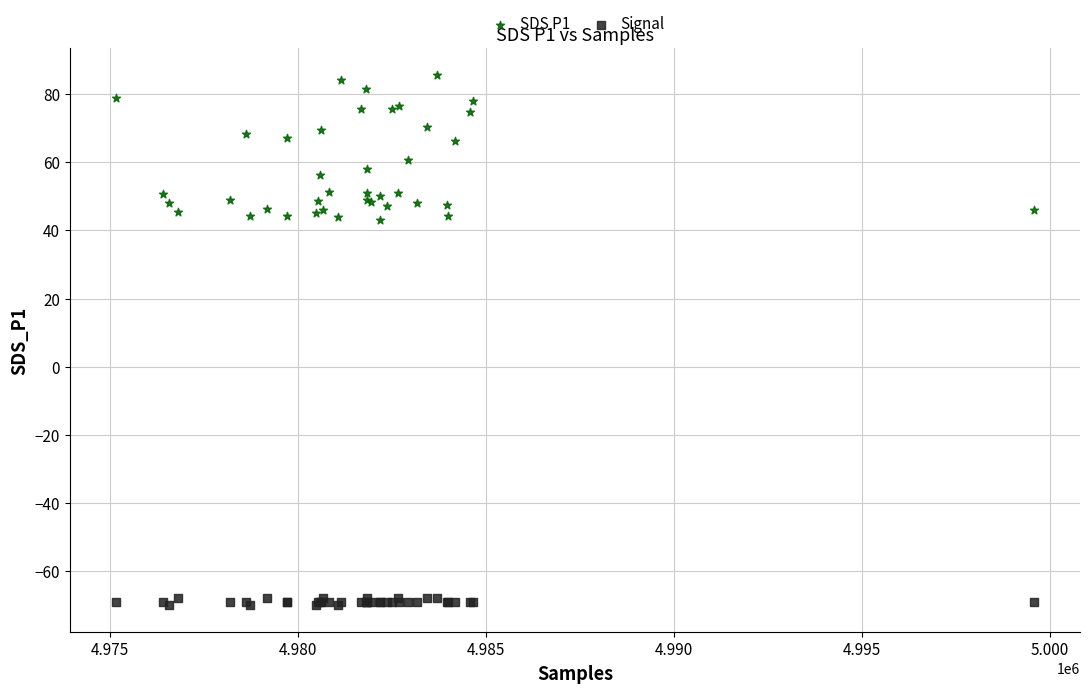

Which series reaches the minimum Y coordinate?

Signal